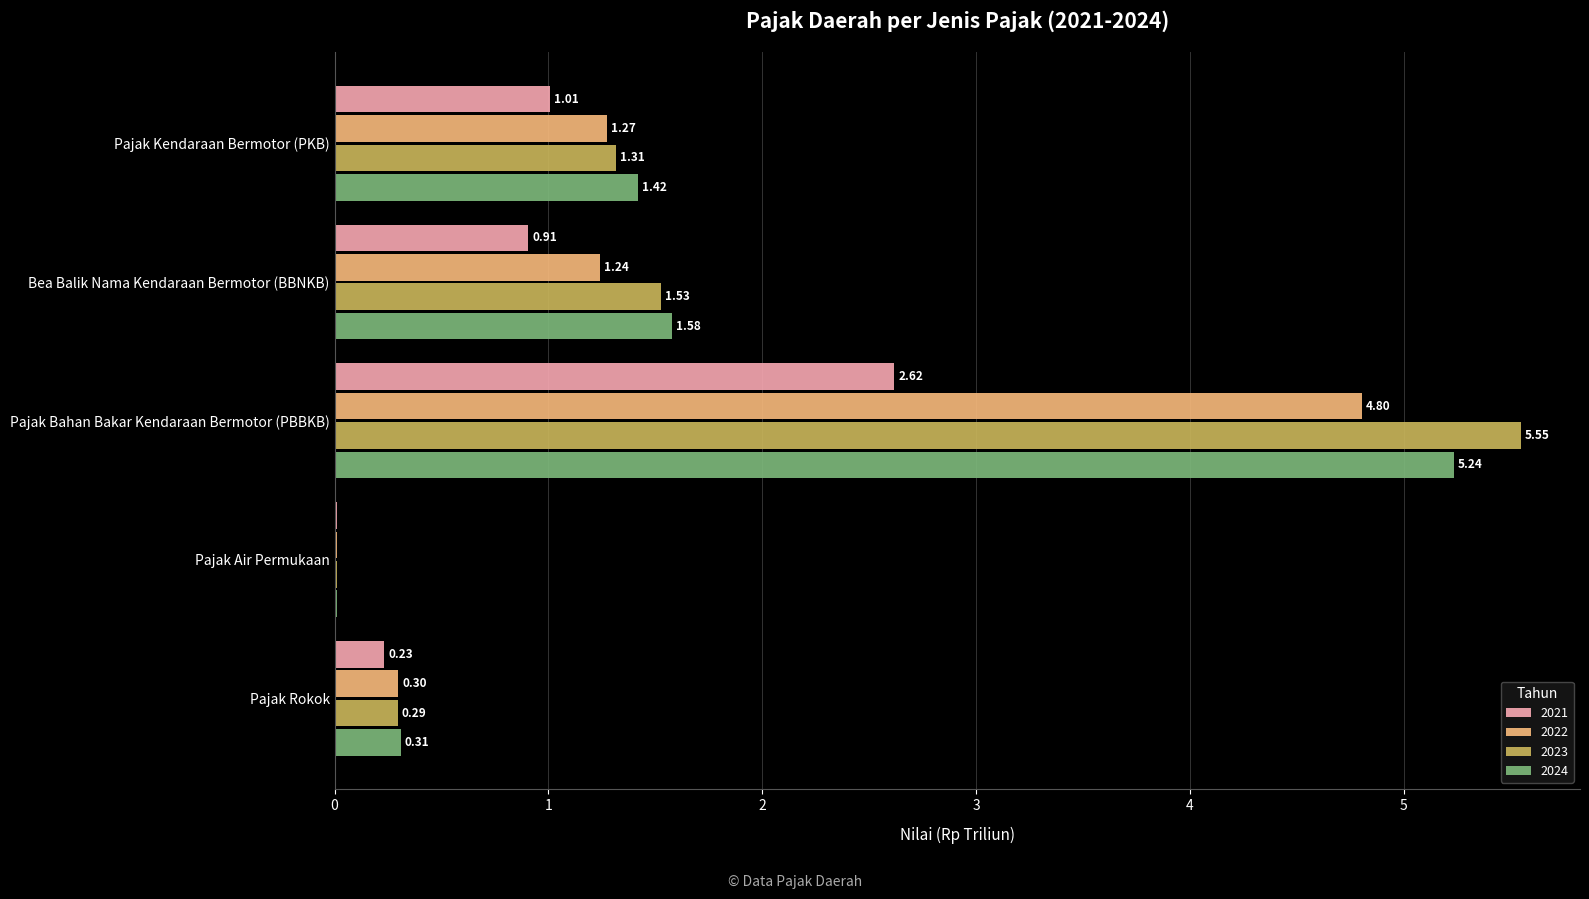

At which label does 2021 reach its peak?

Pajak Bahan Bakar Kendaraan Bermotor (PBBKB)